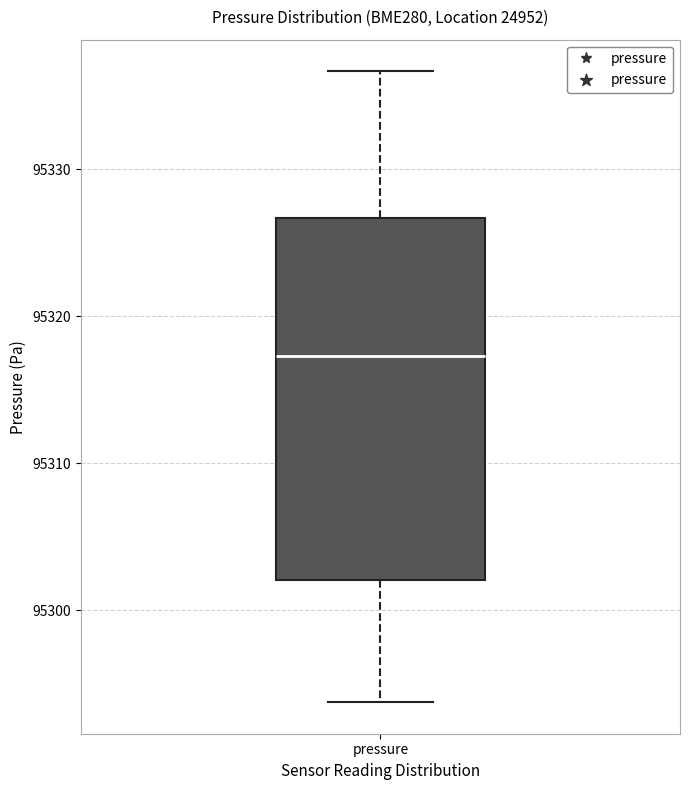

Transcribe this box plot: give where the median line is, the range the box spans, and where the two whiskers end, as read against the y-axis. The values are not printed on the chart, so give them approximately, as read against the axis.

median 95317, box 95302 to 95327, whiskers 95294 to 95337